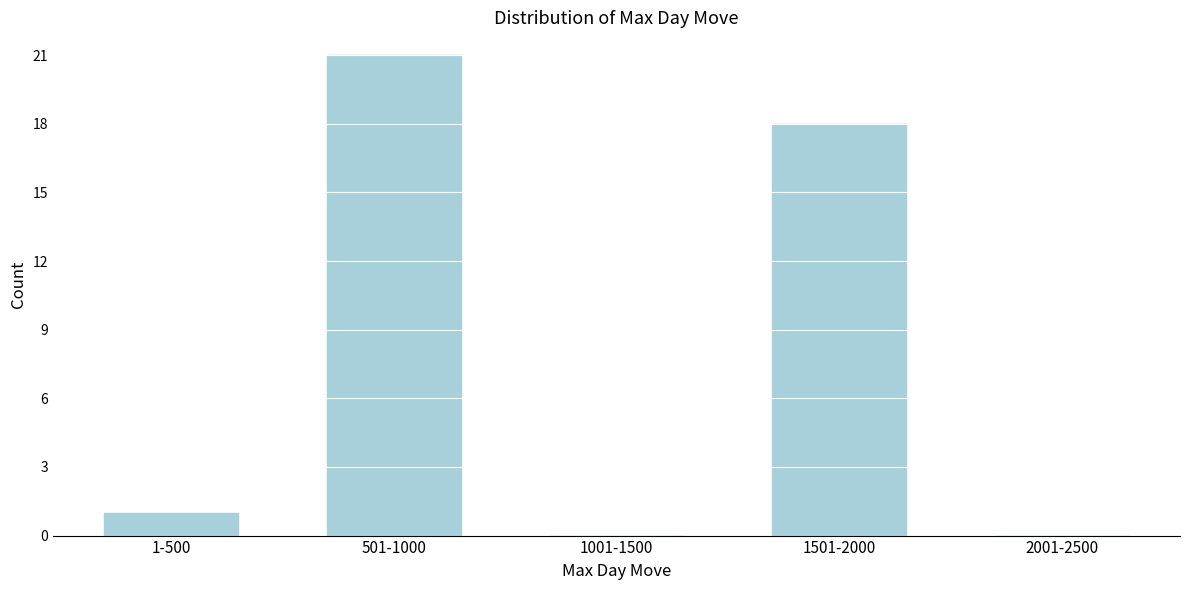

Reading left to right, transcribe all the data shown in this chart.

1-500=1	501-1000=21	1001-1500=0	1501-2000=18	2001-2500=0